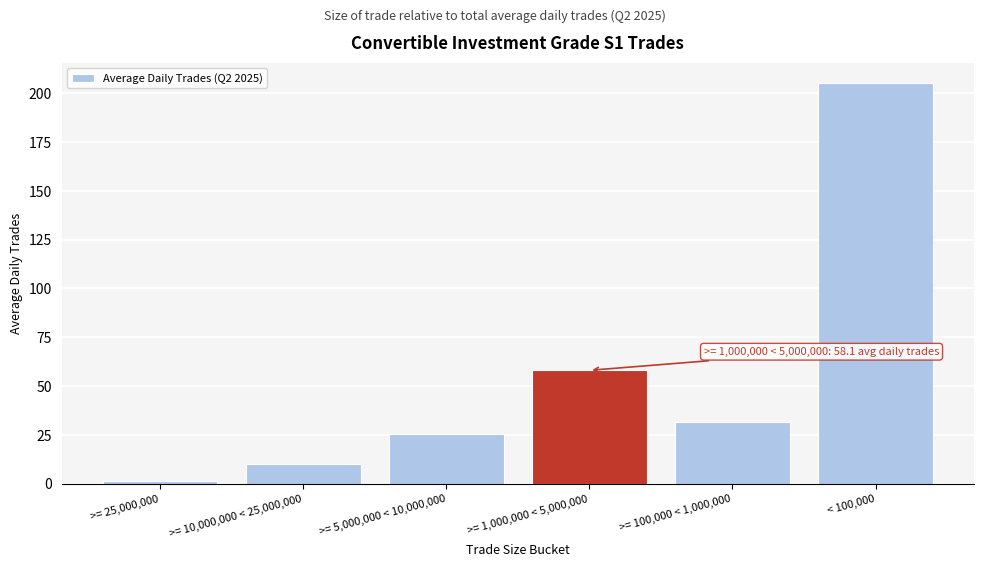

Reading left to right, what are all the values shown in this chart?

1.6	10.1	25.4	58.1	31.5	205.3